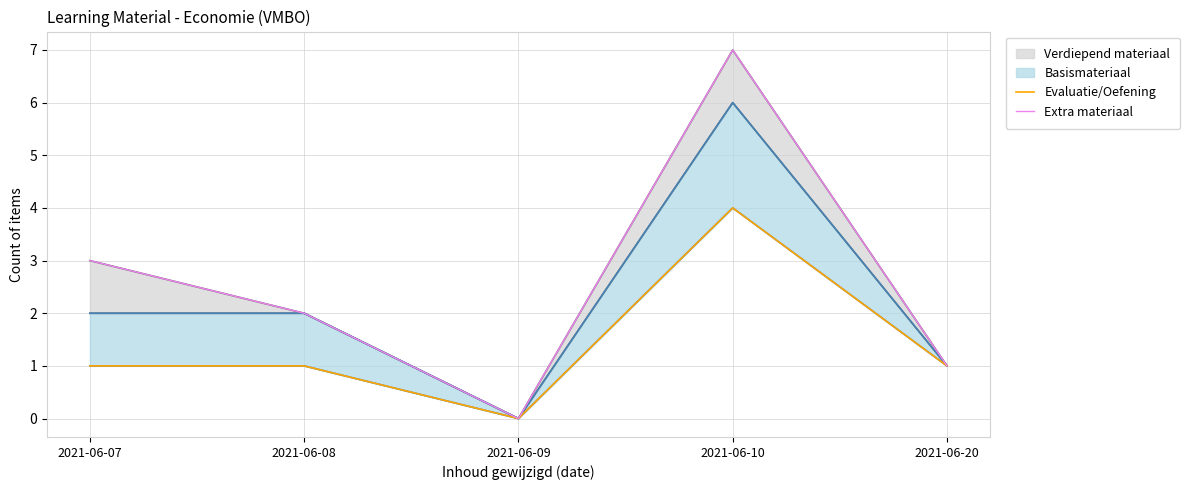

How many lines are shown in the chart?

2